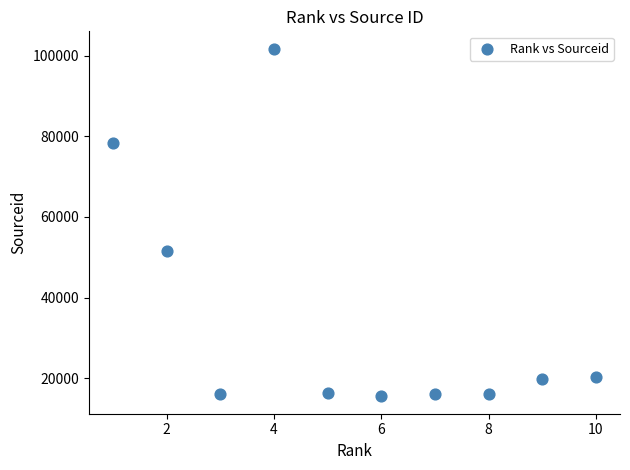

What Y value in the scatter plot is closest to 58614?

51565